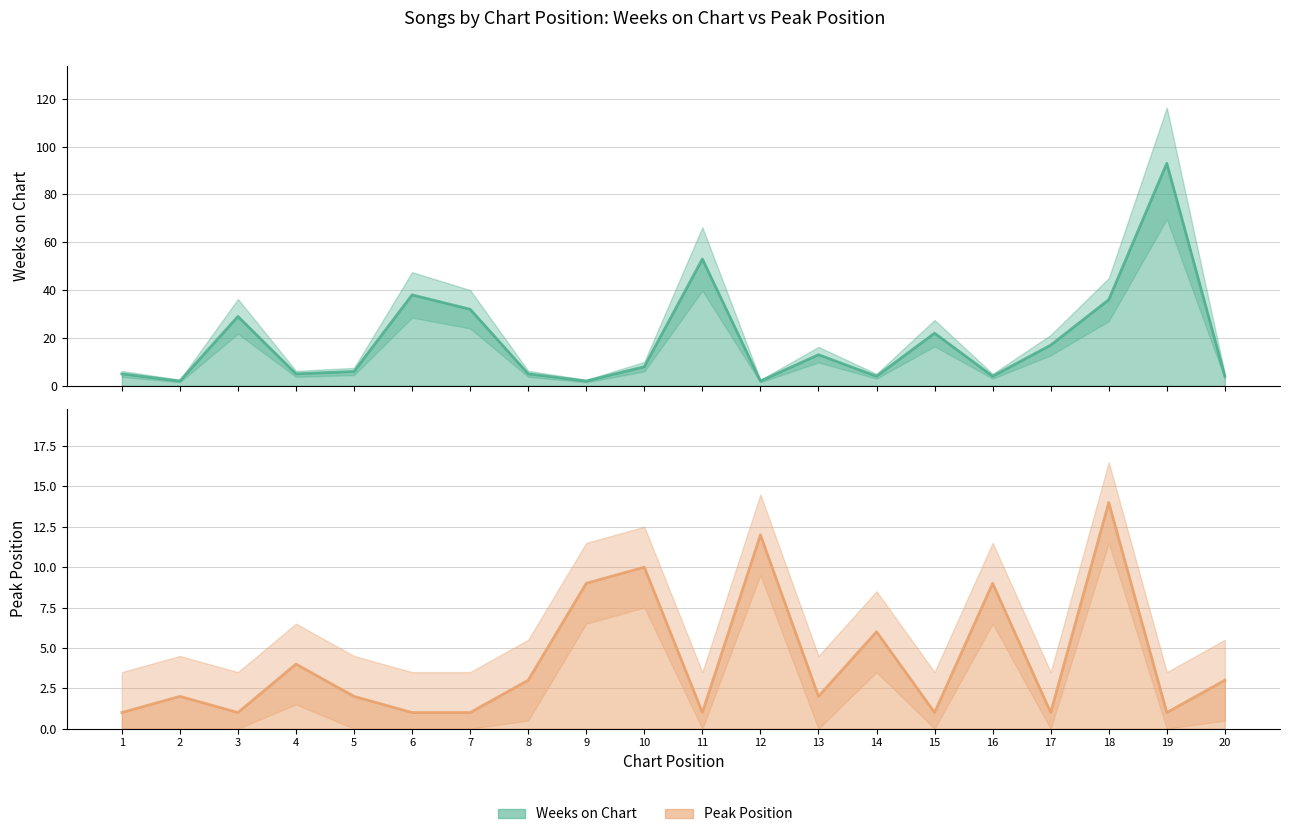

What are all the series names shown in the legend?

Weeks on Chart (line), Peak Position (line)